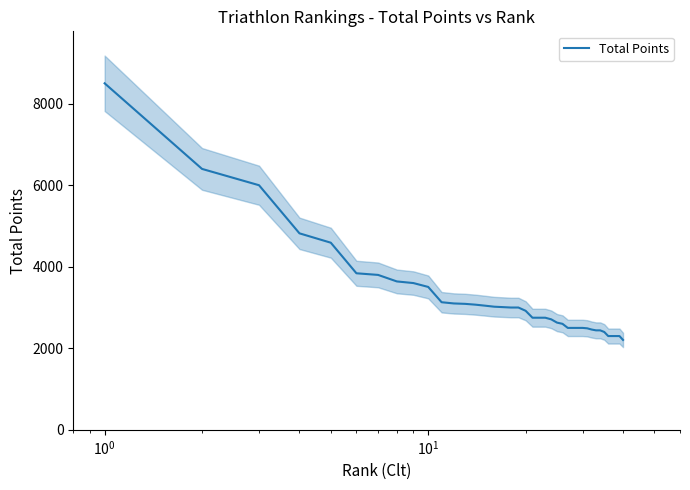

Does the chart display data point markers on the line(s)?

No